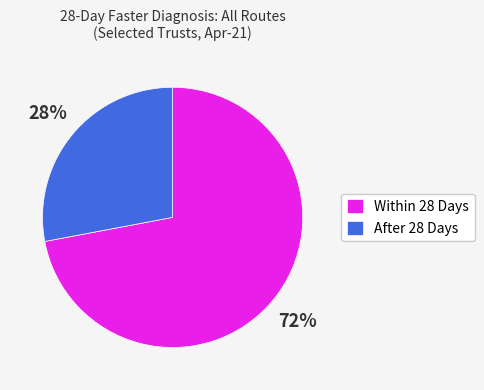

Is it true that Within 28 Days is 72% of the pie?

True